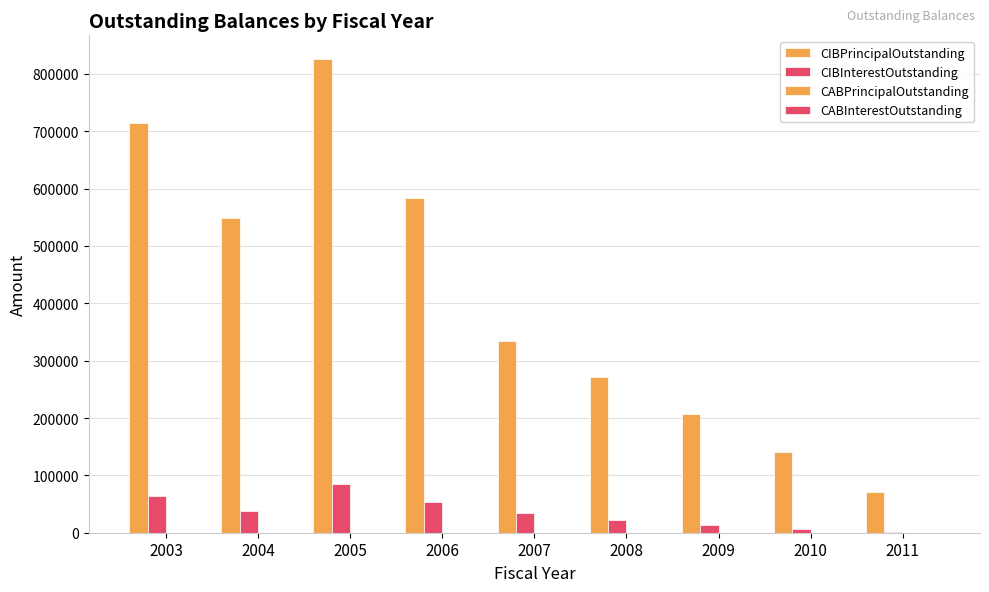

What is the spread (max minus min) of values at 2011?

69072.4